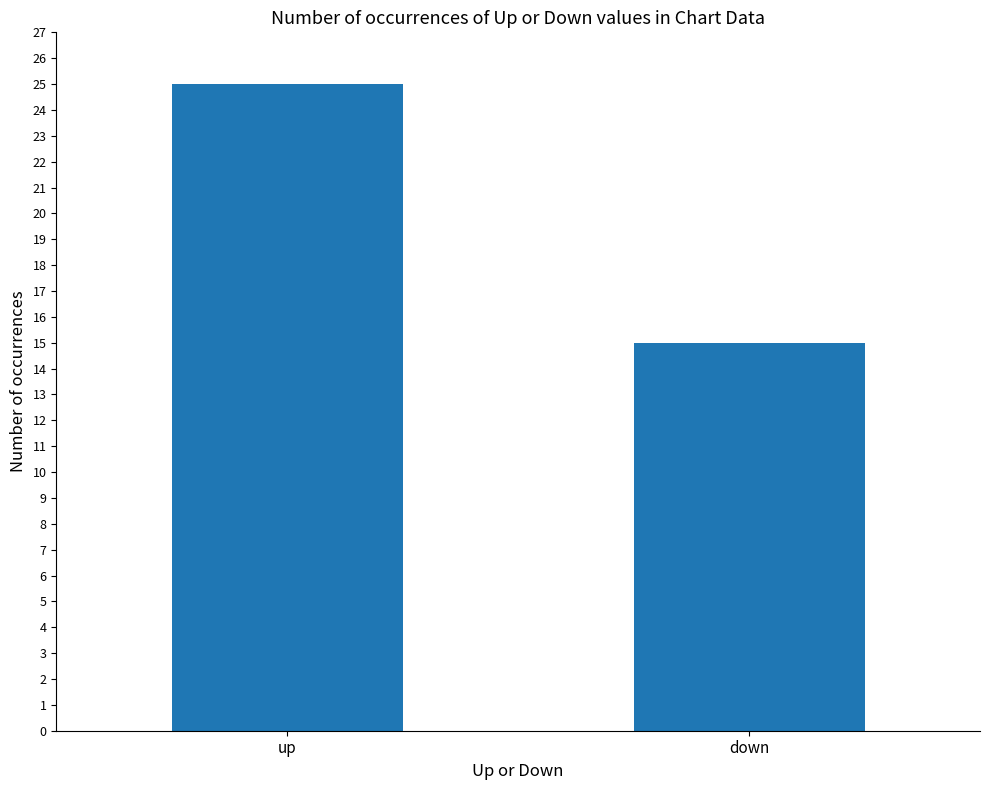

How many series are shown in this chart?

1